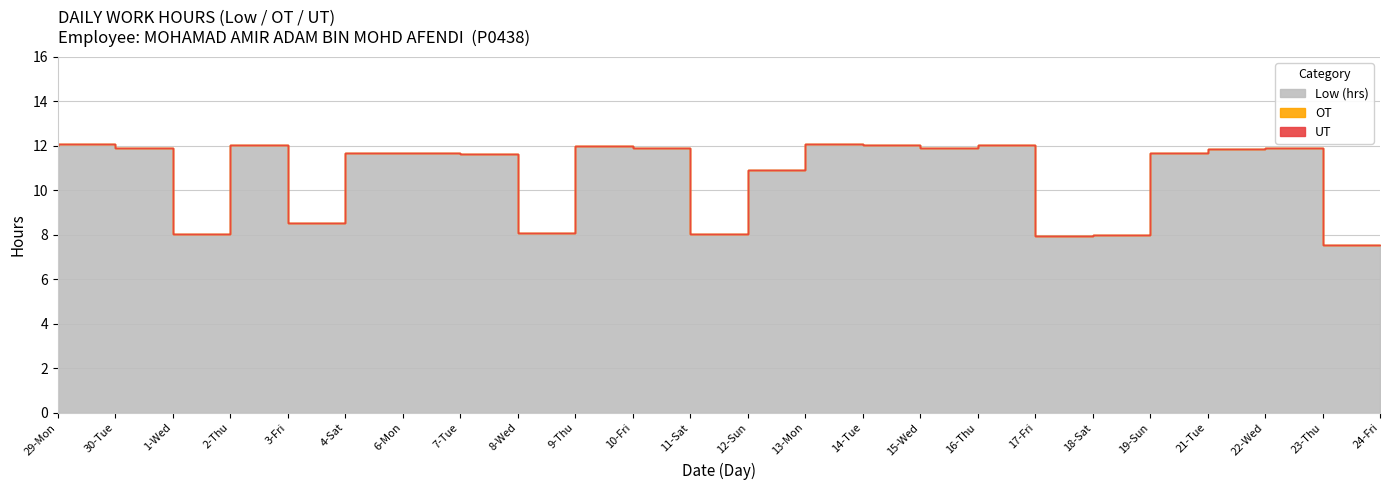

True or false: OT and UT intersect in this chart.

False